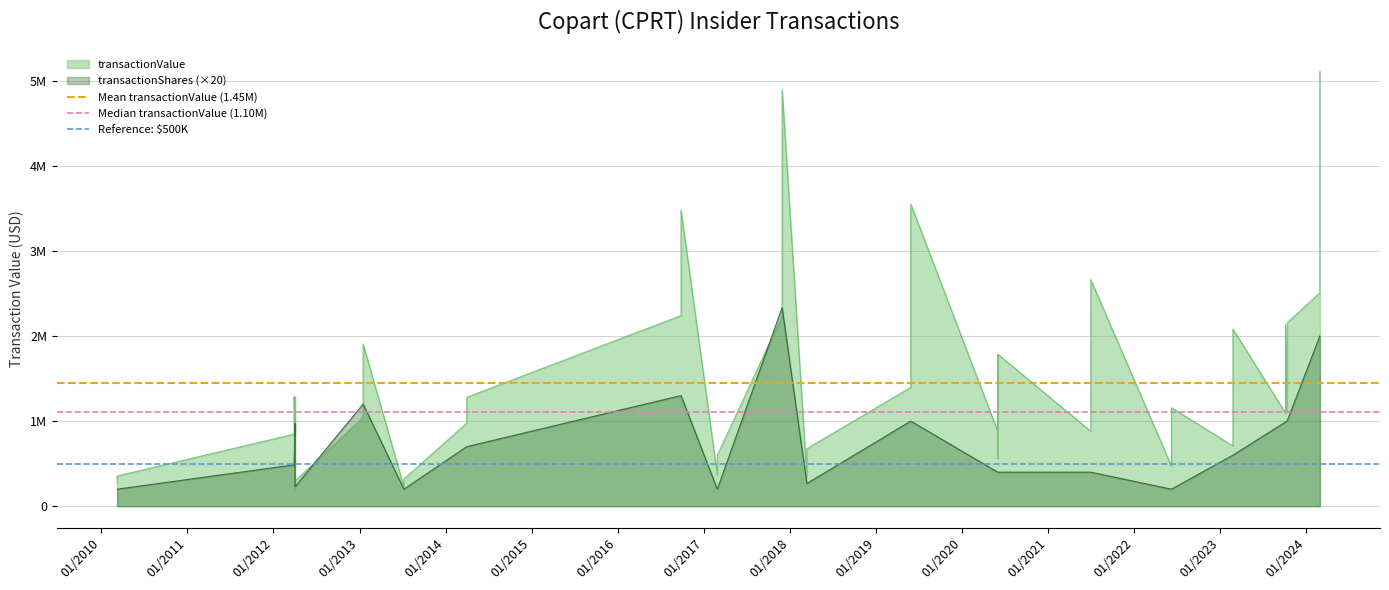

The value of Reference: $500K at 01/2010 is 500000.0. True or false?

True